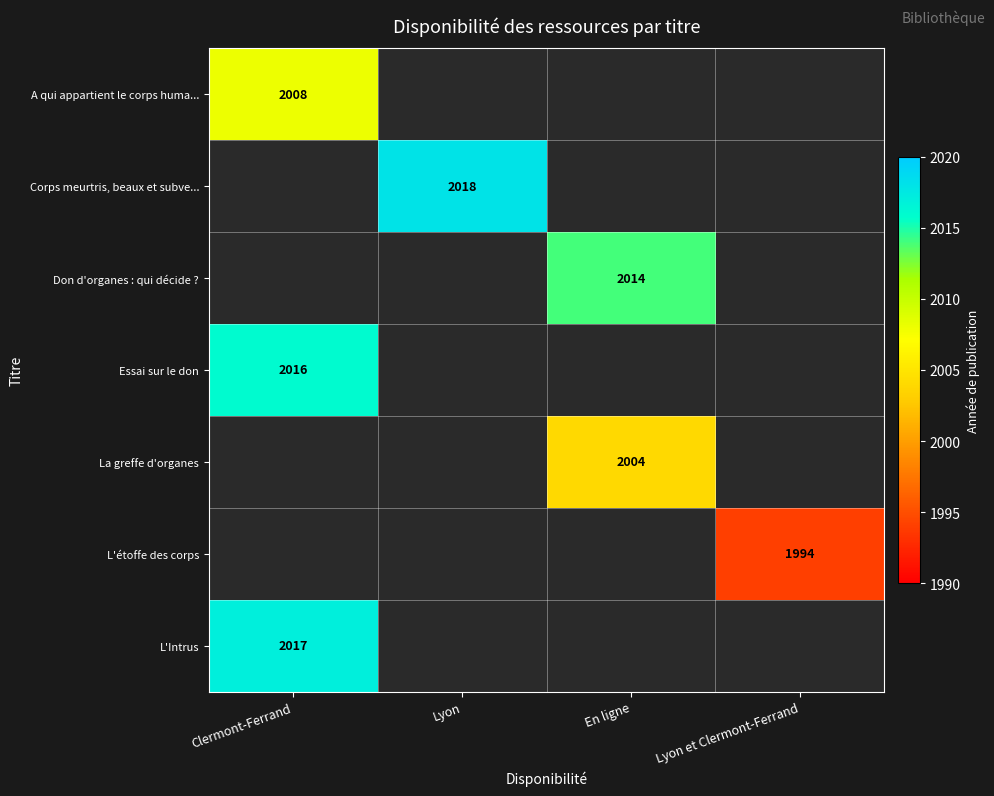

Is it true that Essai sur le don equals 810 at Clermont-Ferrand?

False